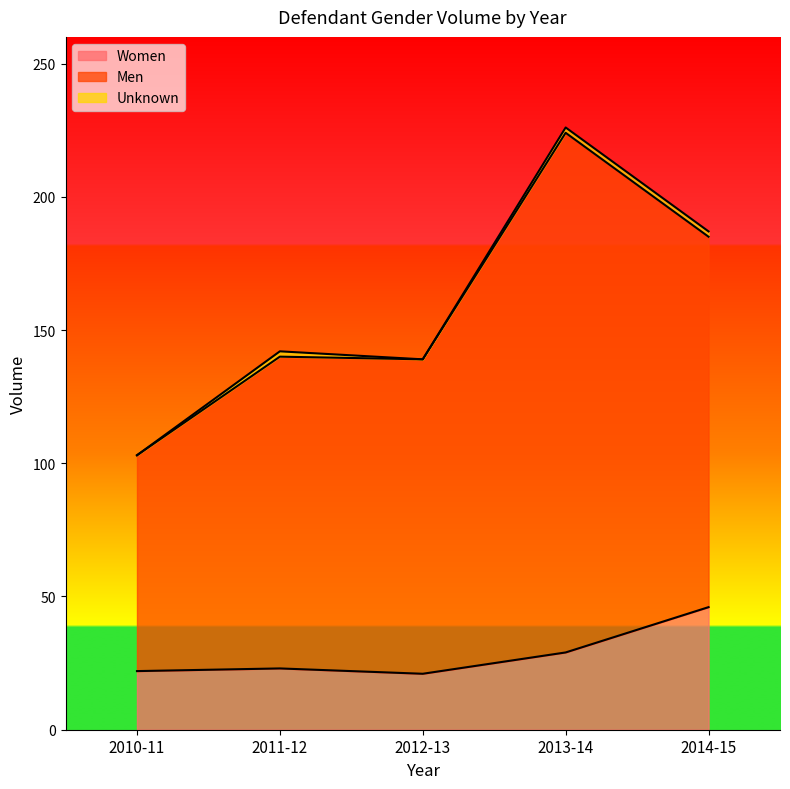

True or false: Men has a value of 117 at 2011-12.

True